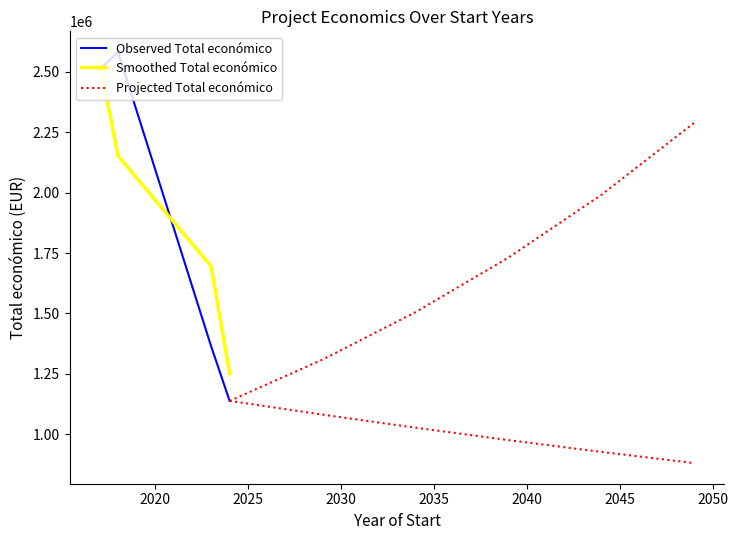

What is the highest value of the Smoothed Total económico series?

2544111.0